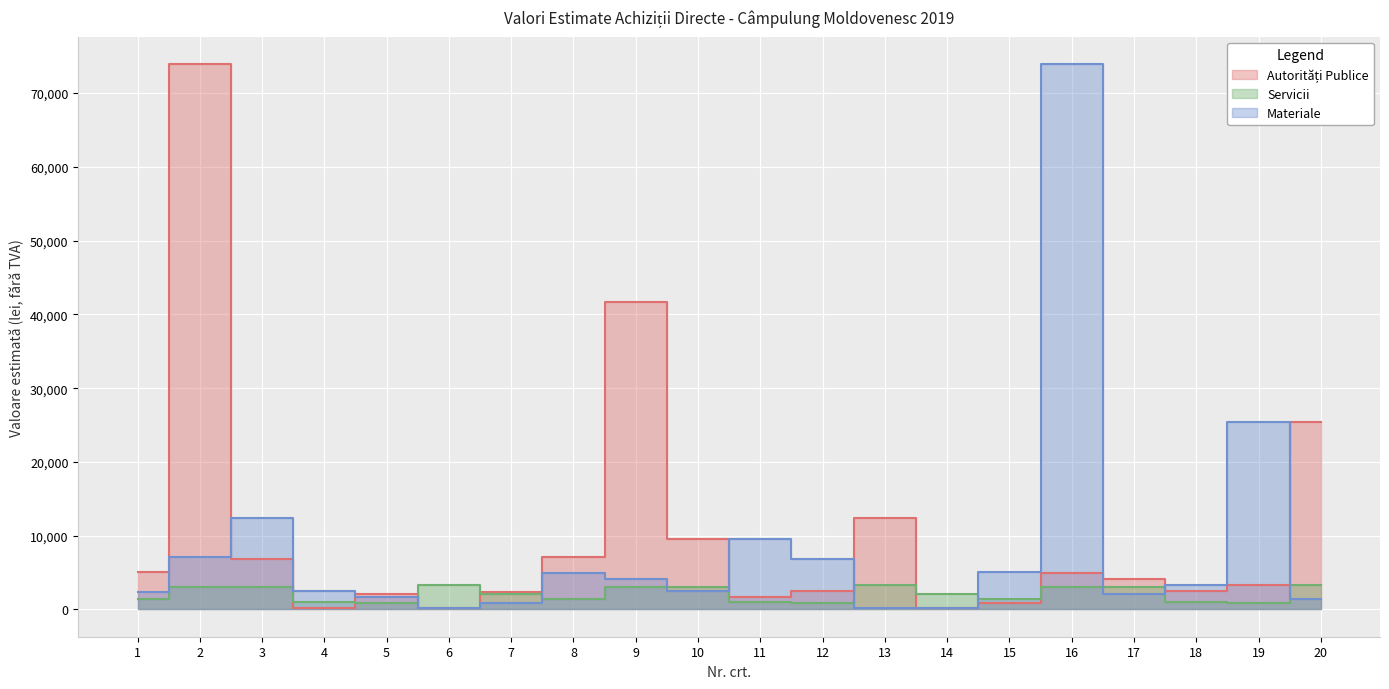

What is the difference between the maximum and second lowest values in the Autorități Publice series?

73764